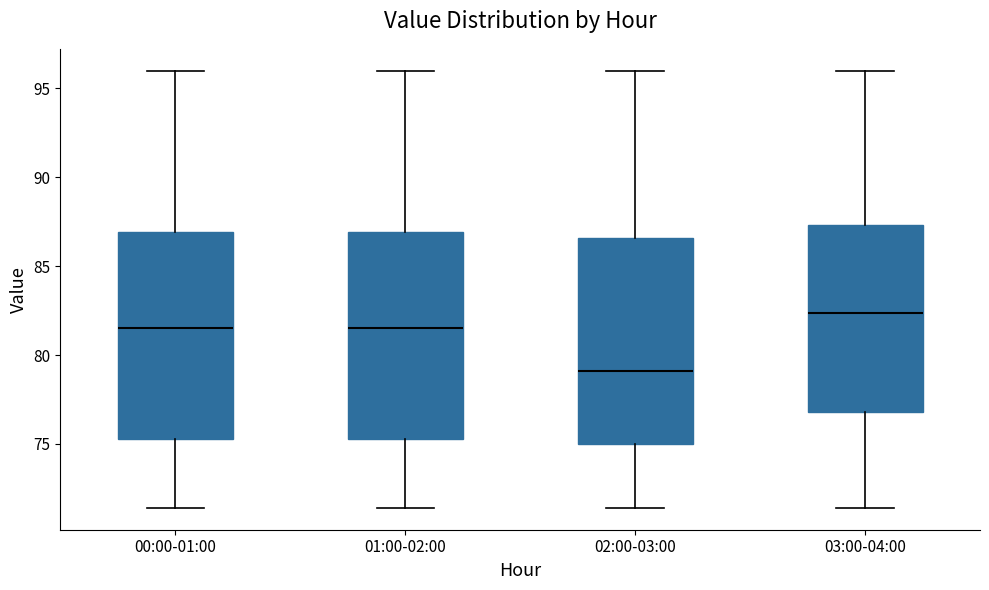

Reading left to right, read every box against the y-axis: the position of its median line, the range the box covers, and the ends of its whiskers. The values are not printed on the chart, so give them approximately, as read against the axis.

00:00-01:00: median 81.5, box 75.5 to 87.0, whiskers 71.5 to 96.0
01:00-02:00: median 81.5, box 75.5 to 87.0, whiskers 71.5 to 96.0
02:00-03:00: median 79.0, box 75.0 to 86.5, whiskers 71.5 to 96.0
03:00-04:00: median 82.5, box 77.0 to 87.5, whiskers 71.5 to 96.0